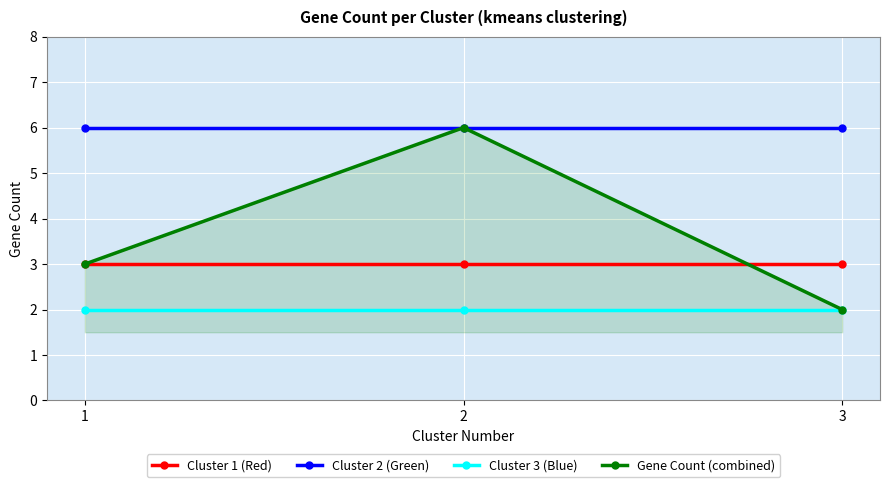

Is this an area chart (filled region under the line)?

No